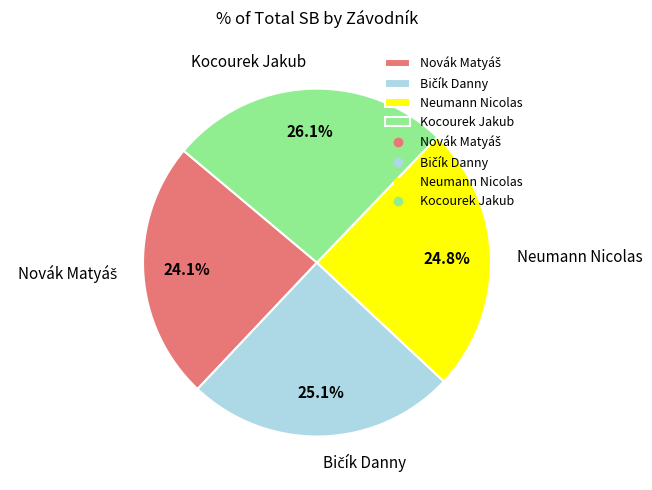

How much of the chart is everything except Kocourek Jakub?

73.9%